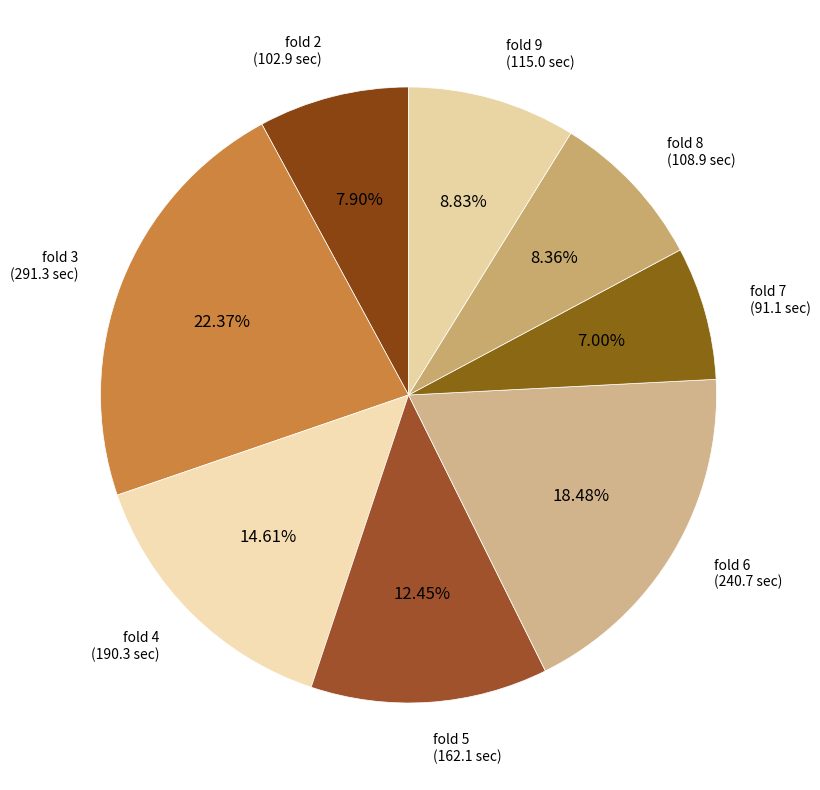

Is the sum of fold 6 and fold 3 greater than half?

No